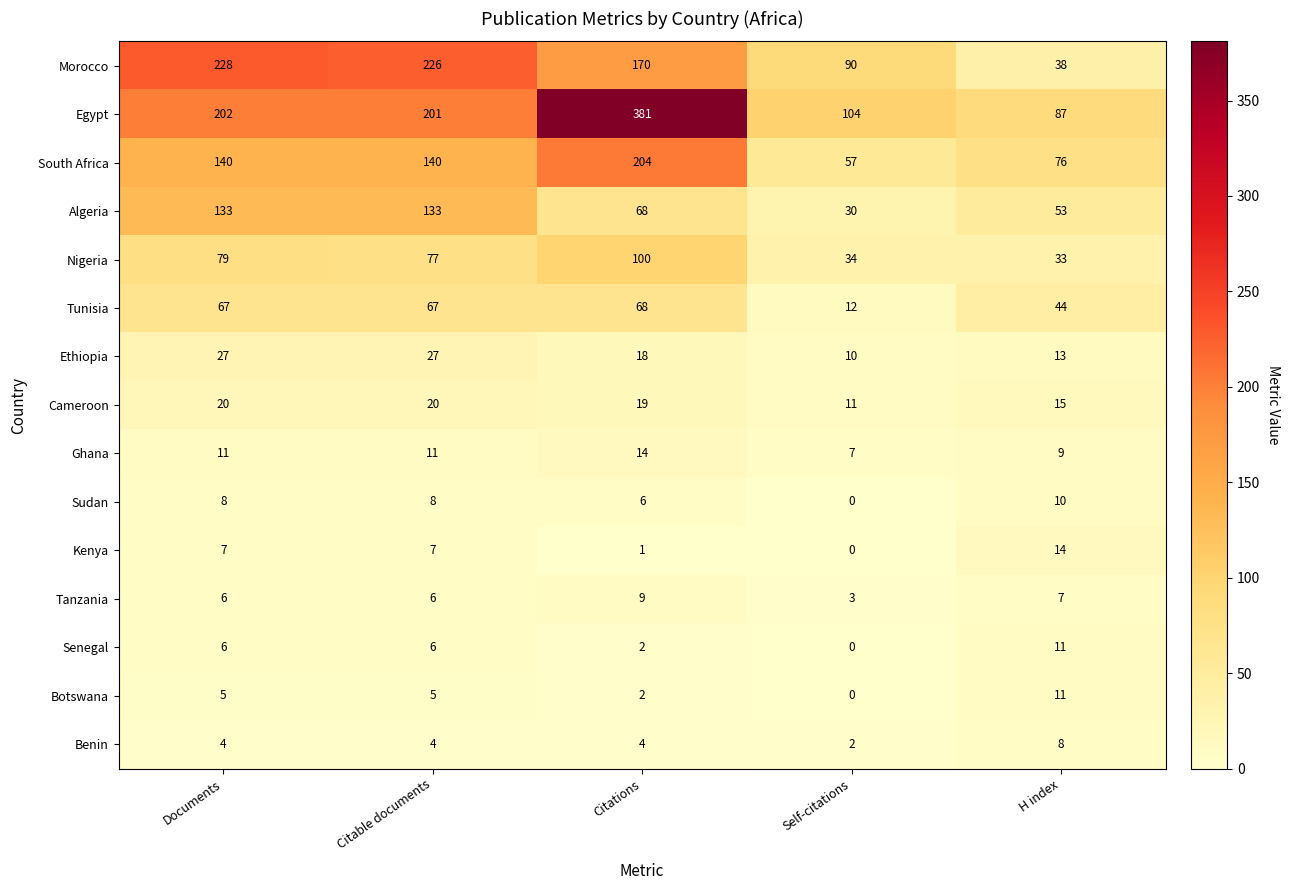

How many data points does each series have?

5